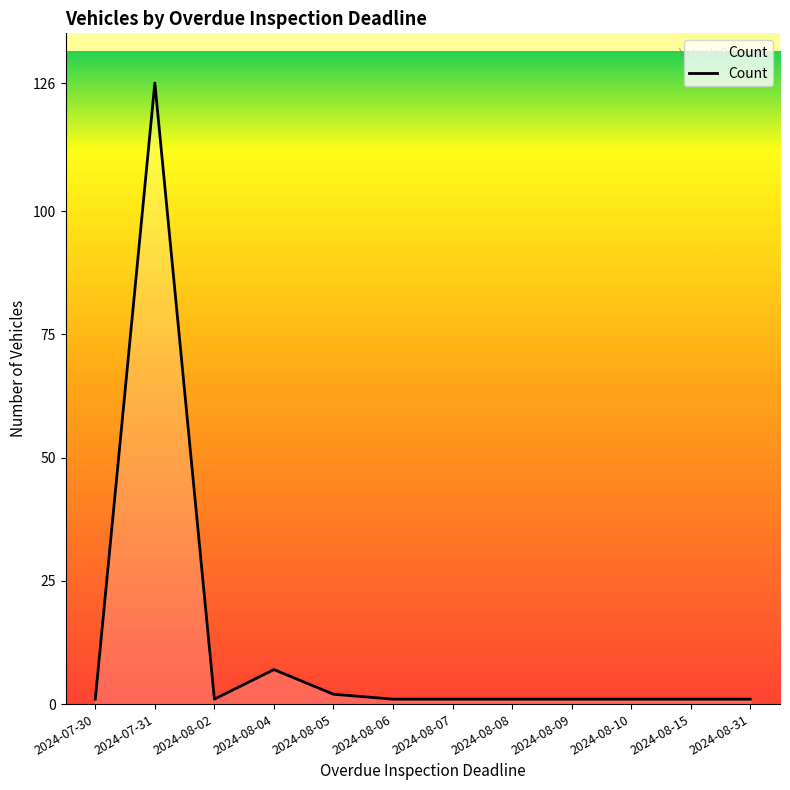

What is the smallest value displayed?

1